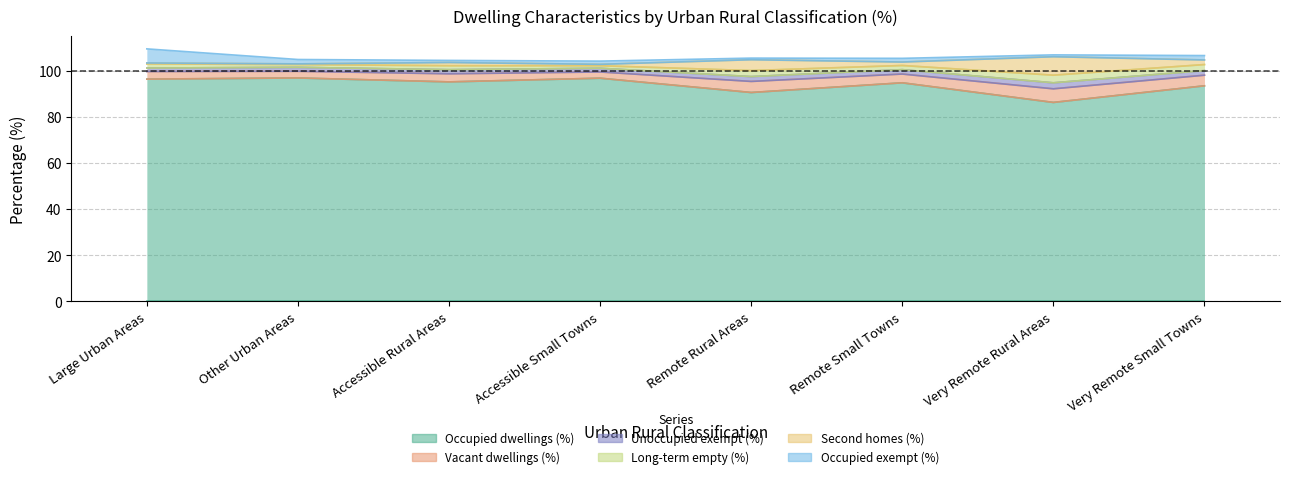

Which category has the highest value in the Vacant dwellings (%) series?

Very Remote Rural Areas